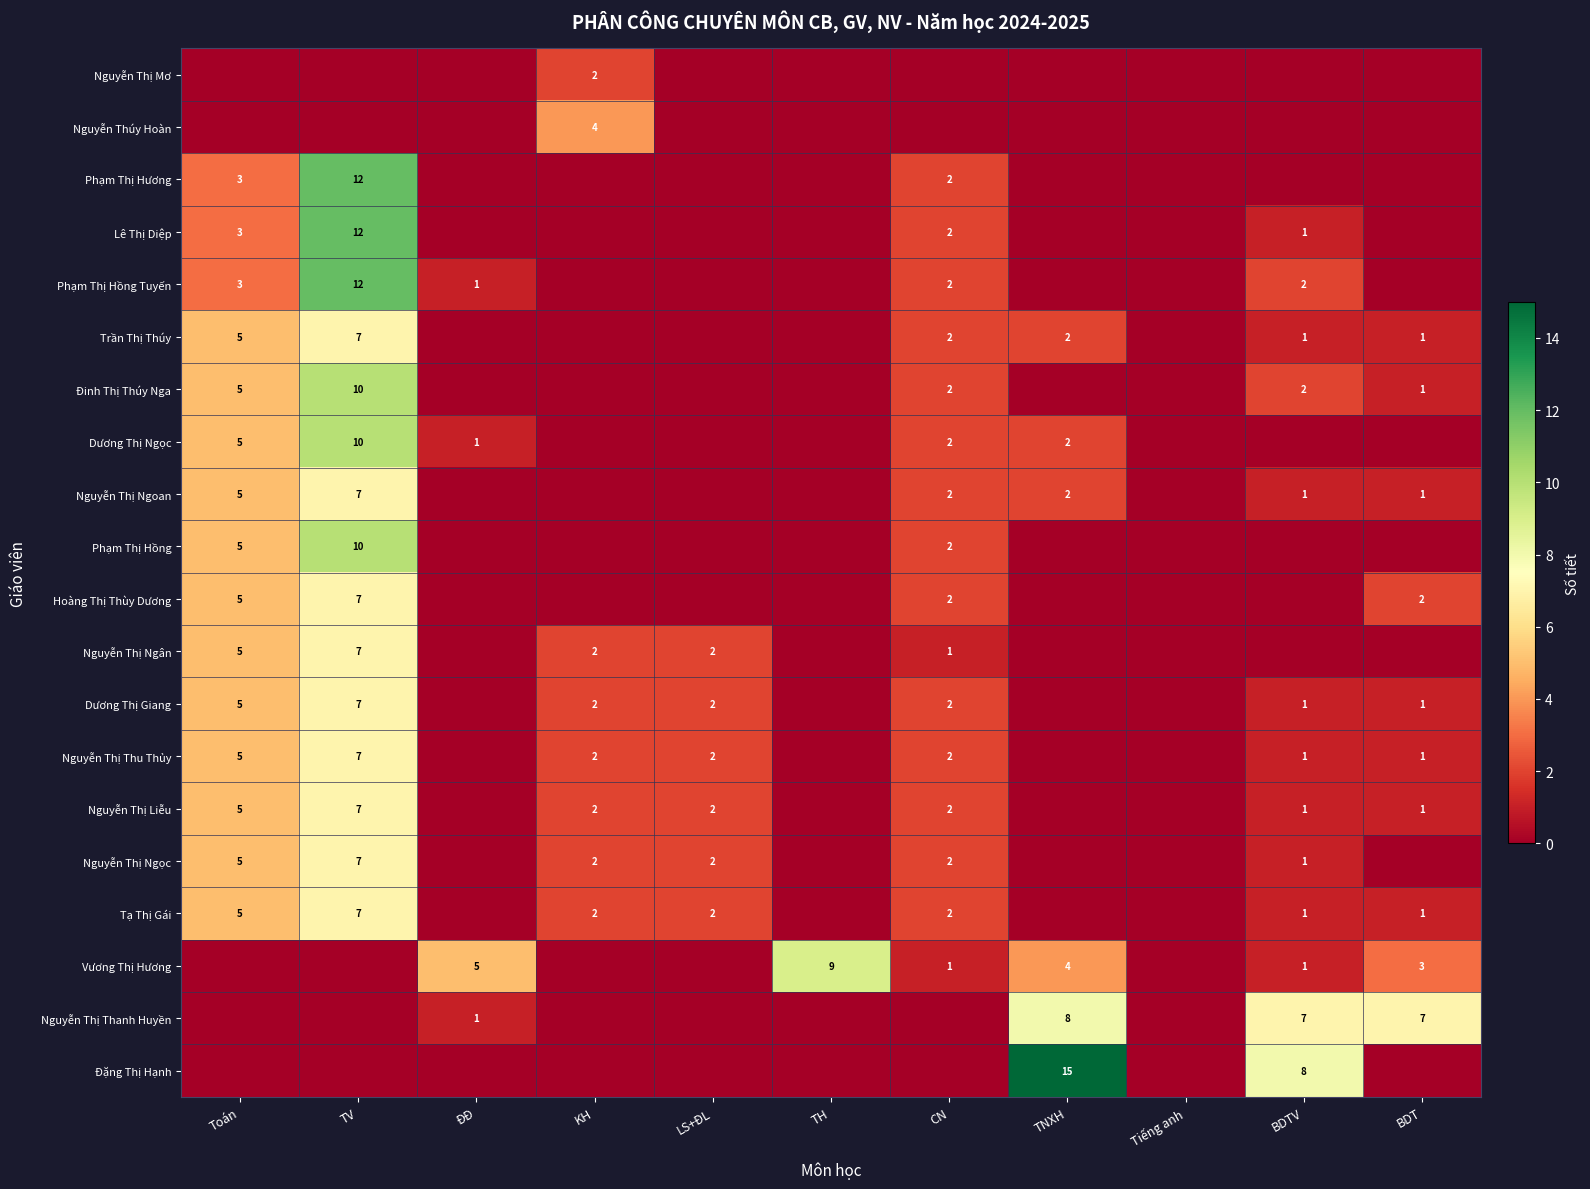

Is it true that Vương Thị Hương equals 4 at TNXH?

True